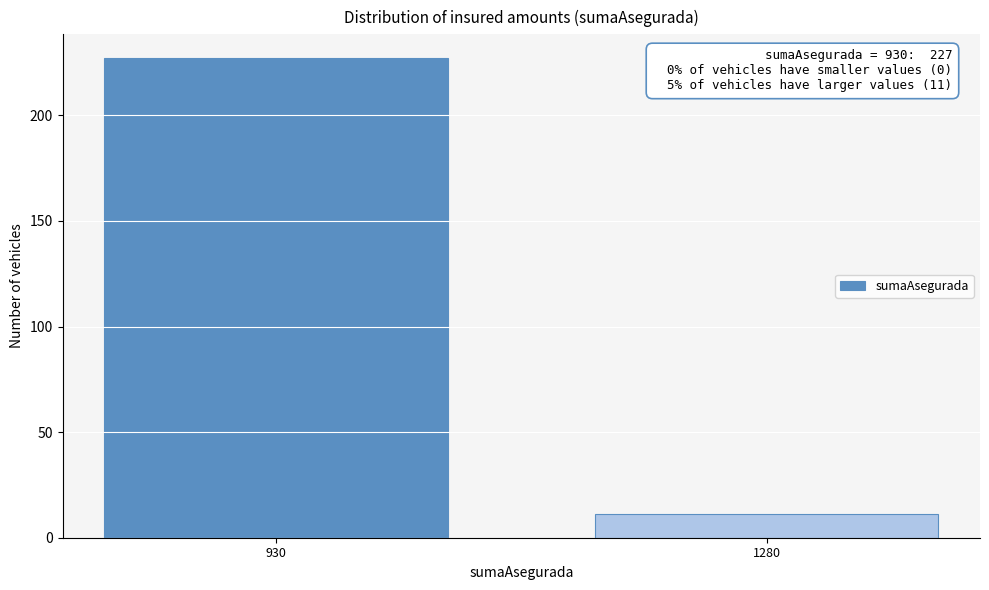

Reading right to left, what are all the values shown in this chart?

11	227